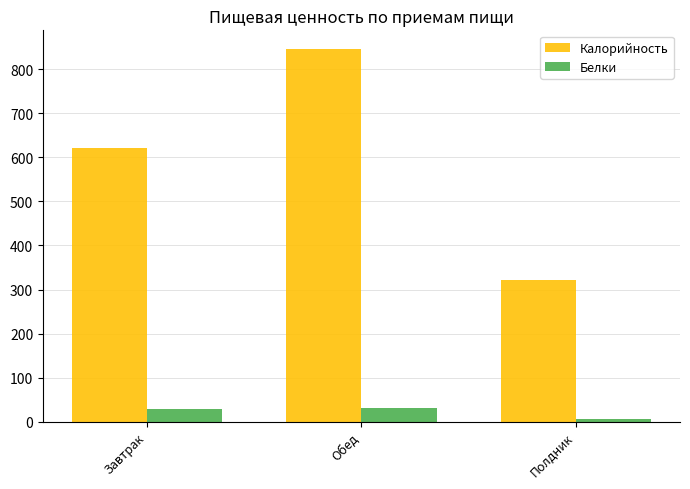

What is the sum of all Калорийность values?

1789.2